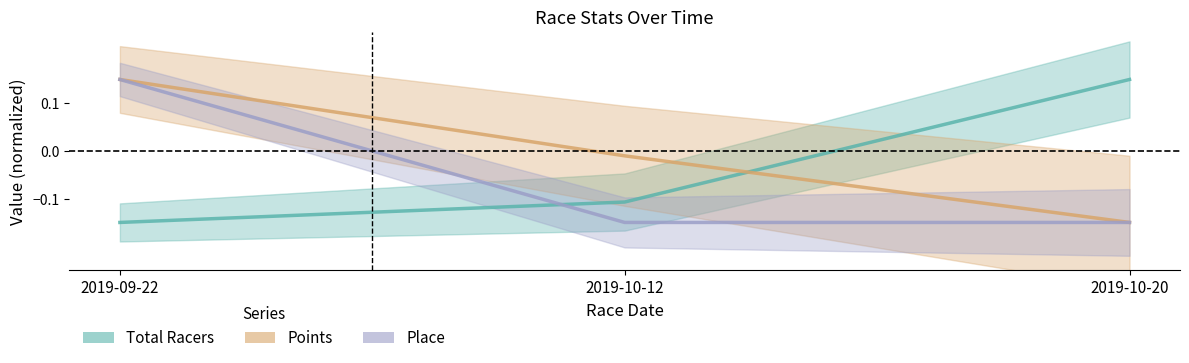

At how many categories does at least one series exceed 0?

2